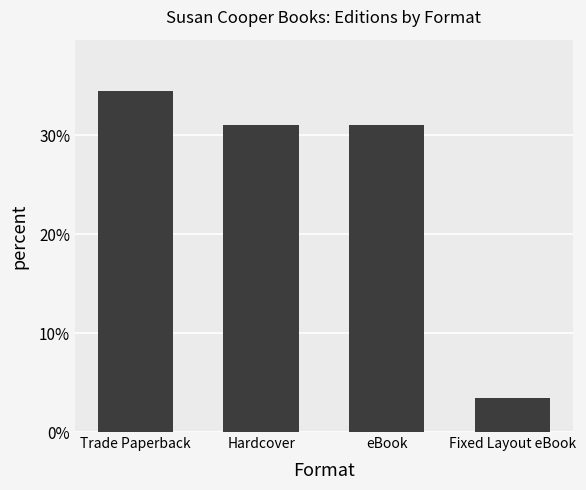

What is the change in value from Trade Paperback to Fixed Layout eBook?

-31.0